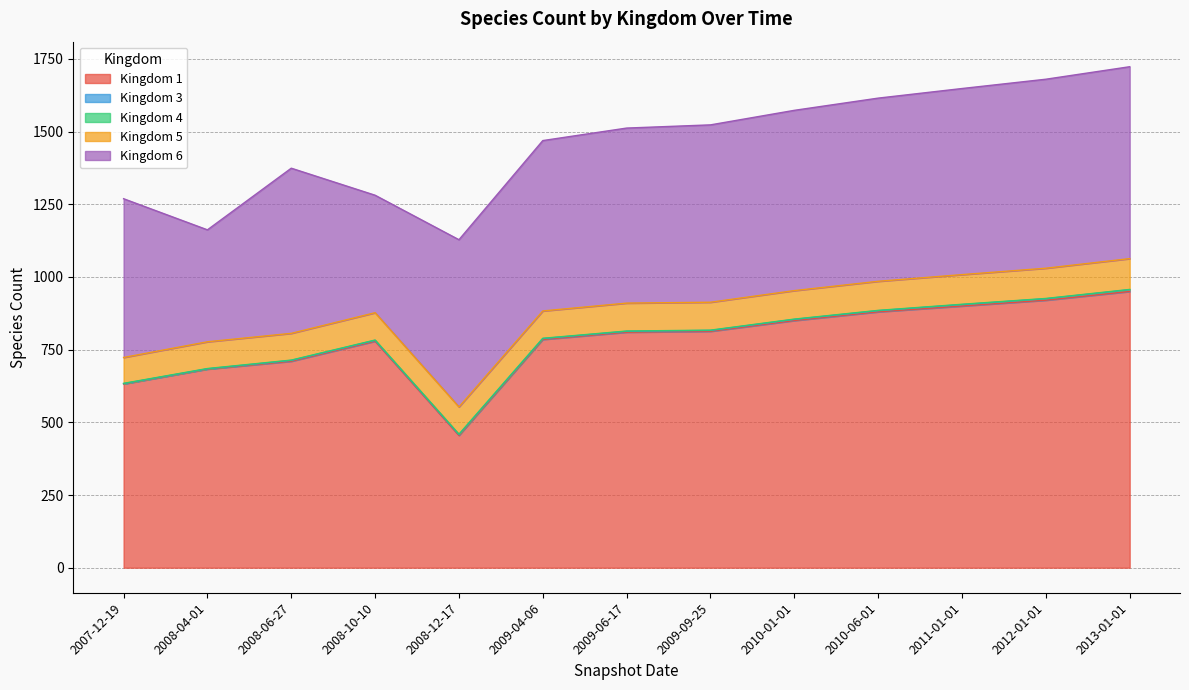

What is the difference between the highest and lowest values at 2008-10-10?

778